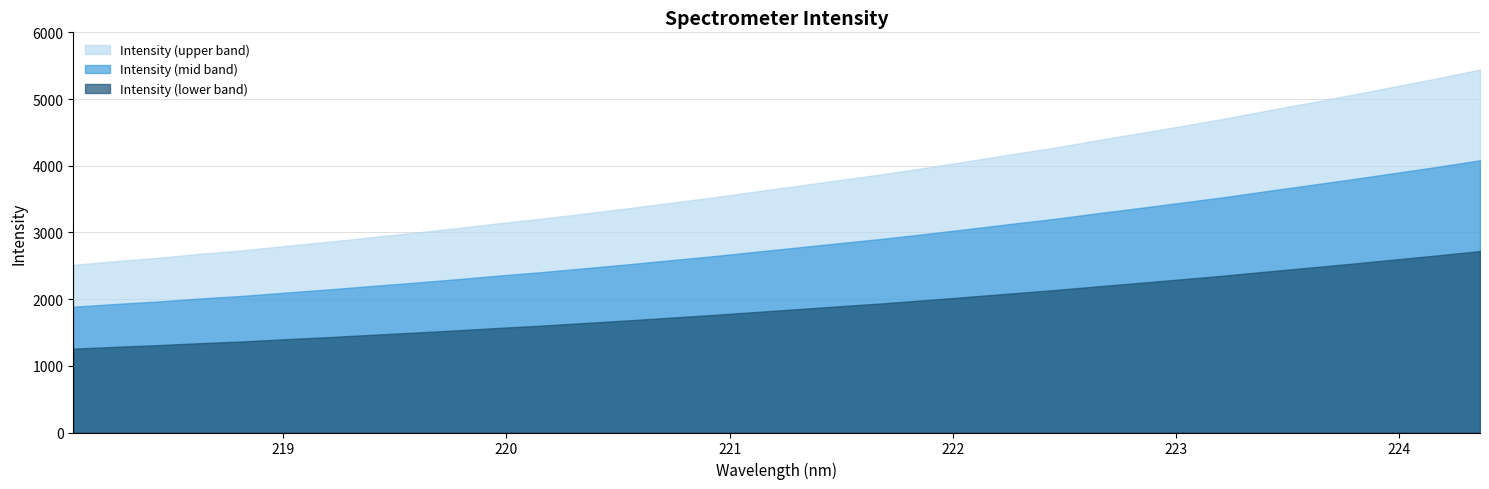

Which has a higher value, 221.6902 or 218.6332?

221.6902